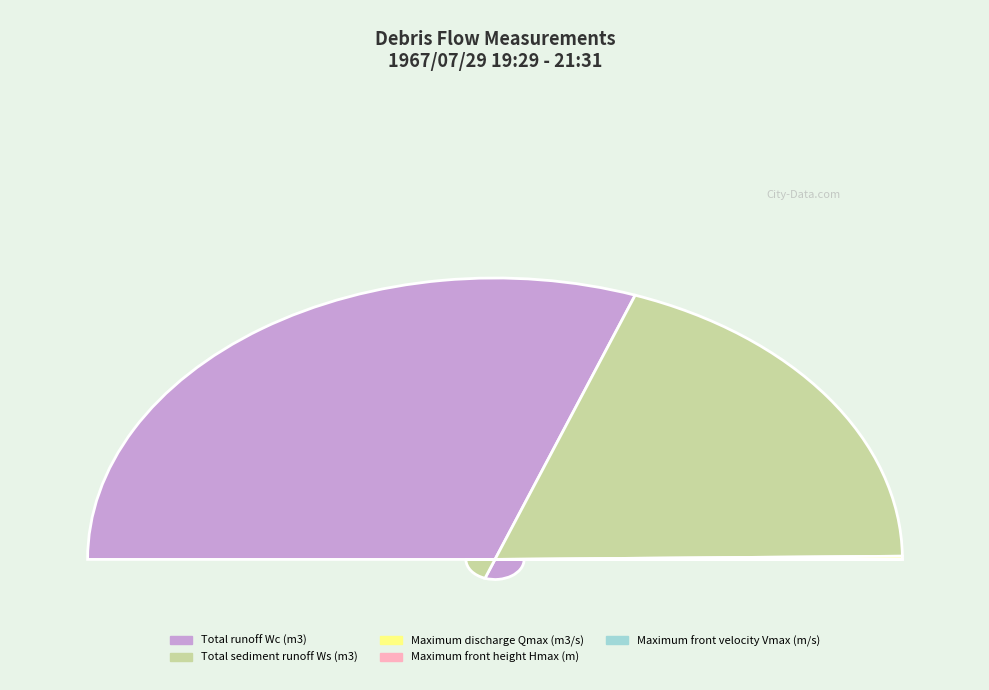

To the nearest percent, what is the difference between the Total sediment runoff Ws and Total runoff Wc slice percentages?

23%